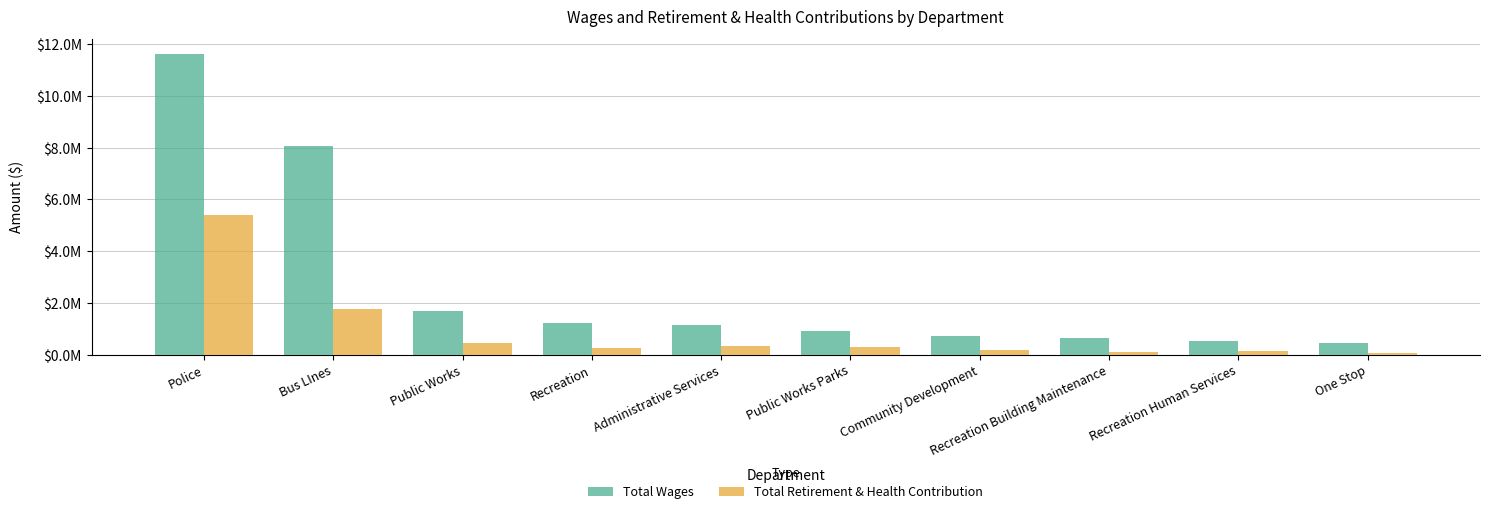

Between Police and Public Works Parks, which series saw the biggest shift?

Total Wages